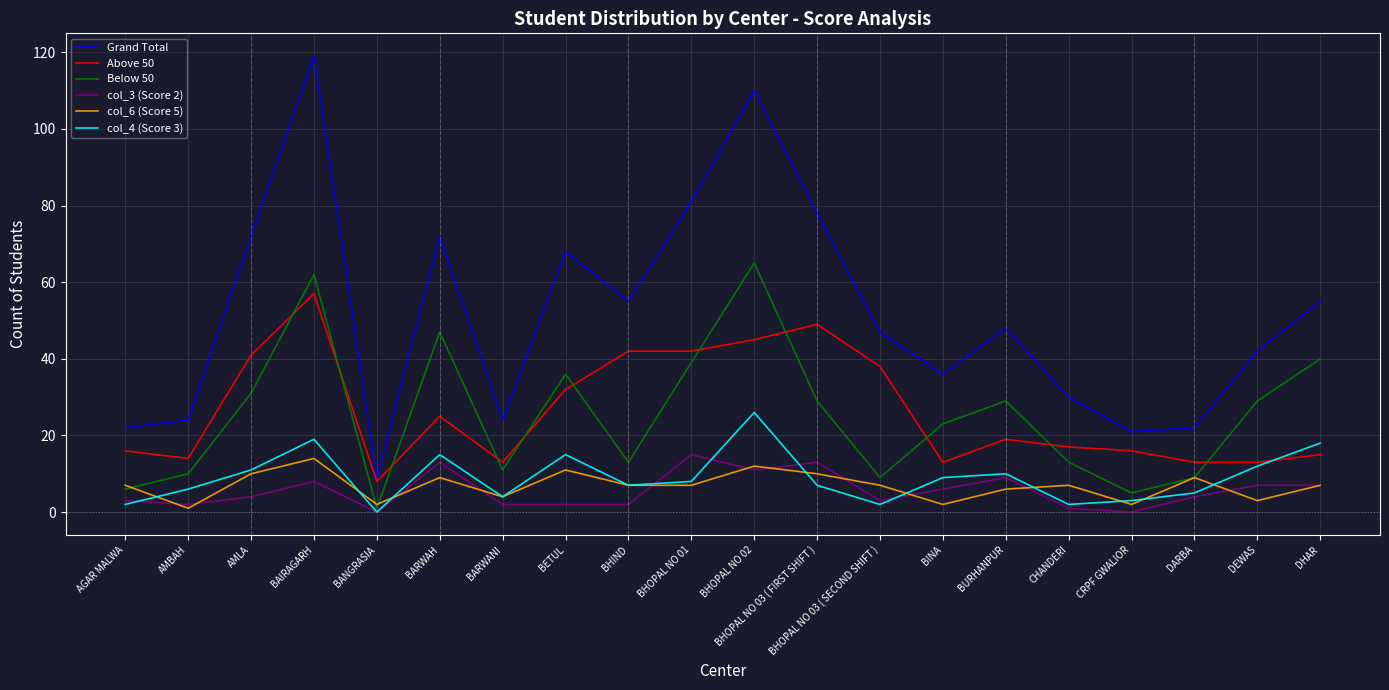

True or false: Below 50 and Grand Total cross at least once.

False